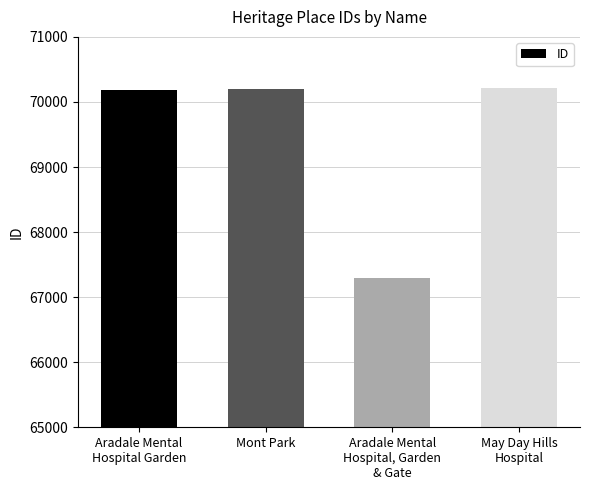

Approximately how many times larger is the value at May Day Hills
Hospital compared to Mont Park?

1.0